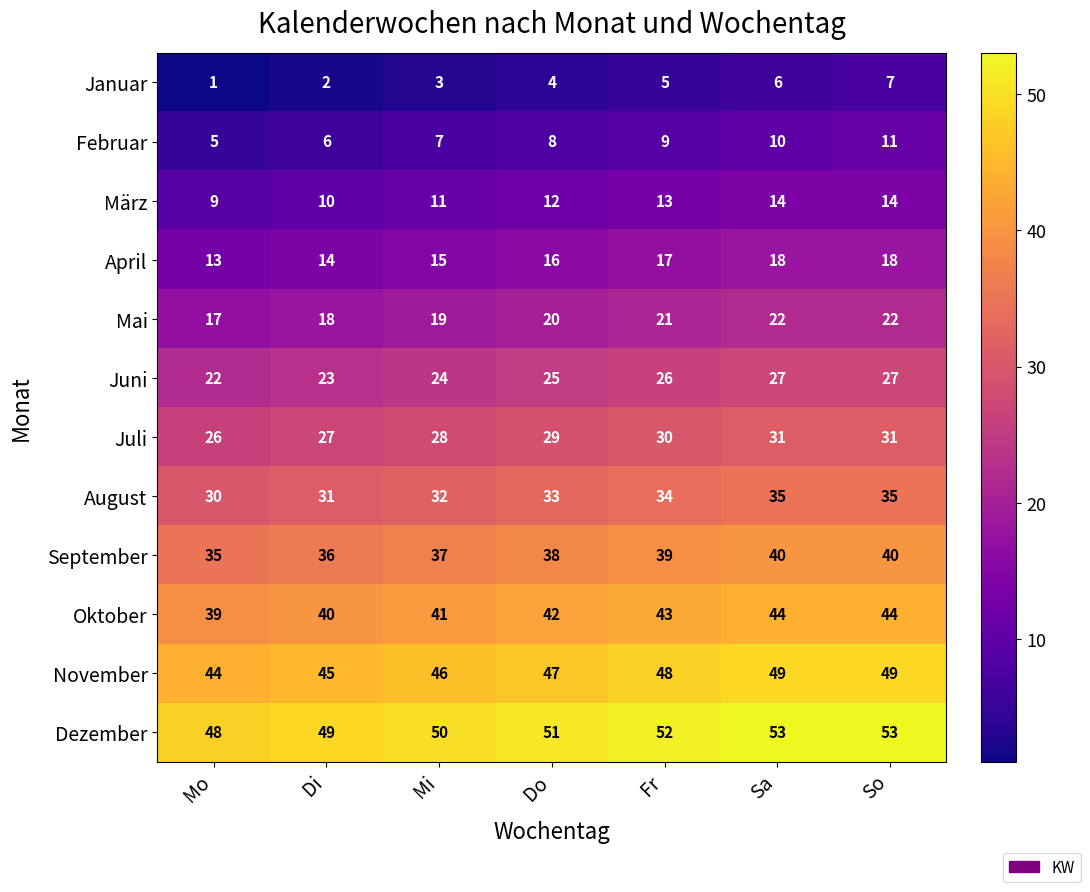

What is the difference between the highest and lowest values at So?

46